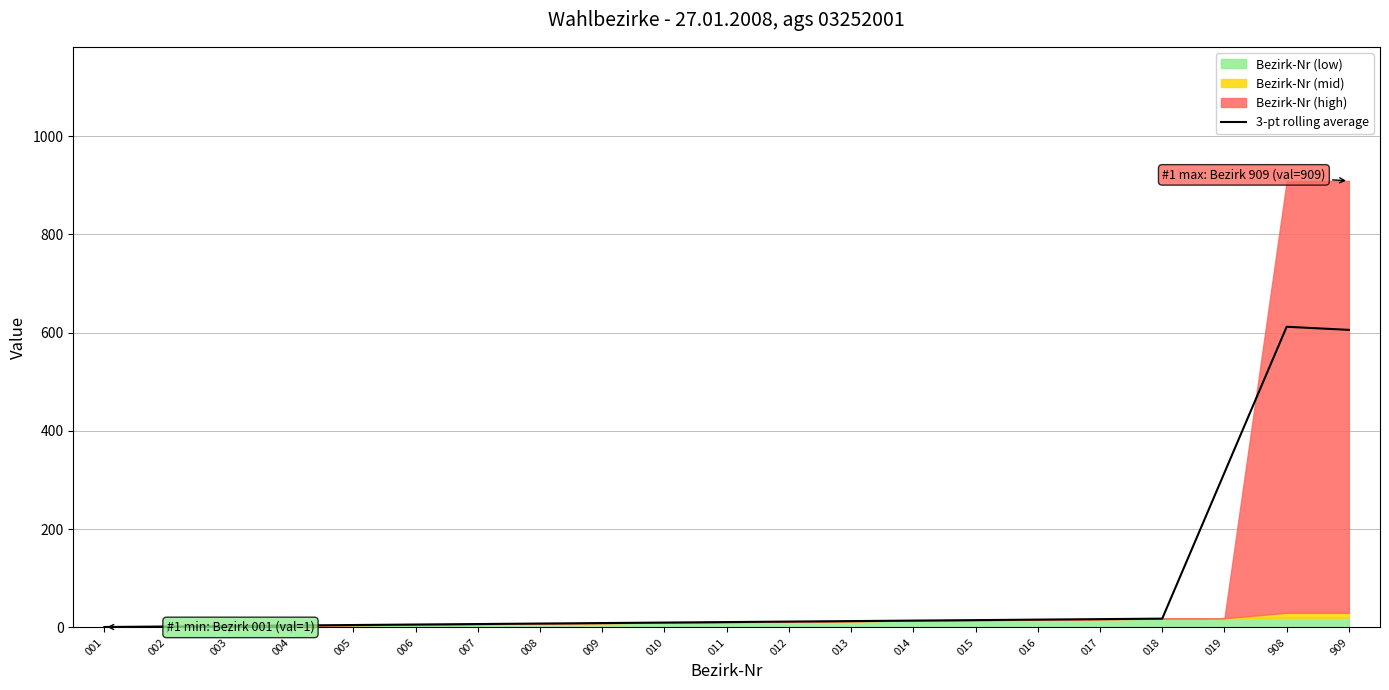

Where is the first local maximum?

908